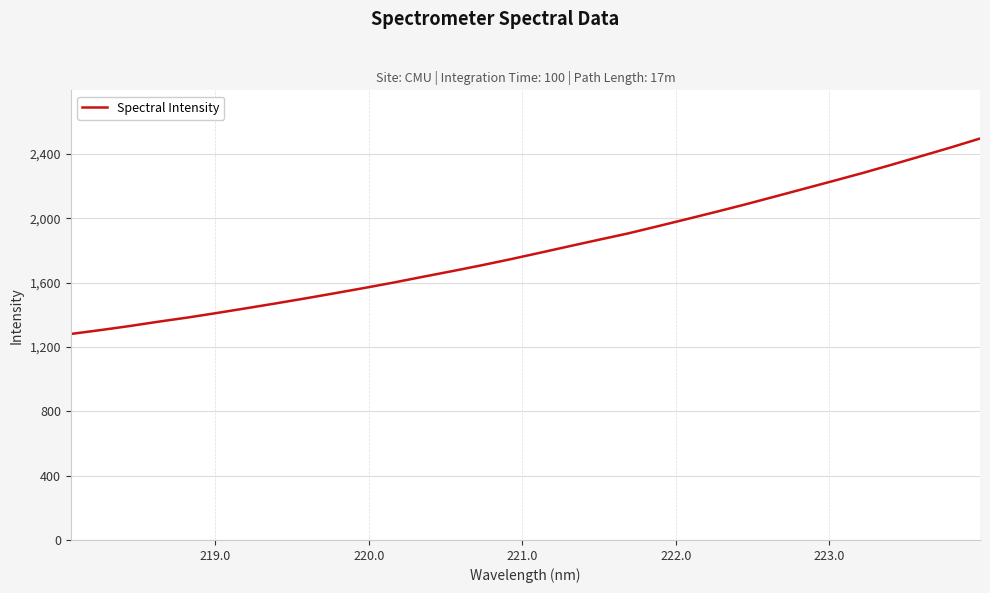

Does the chart display data point markers on the line(s)?

No